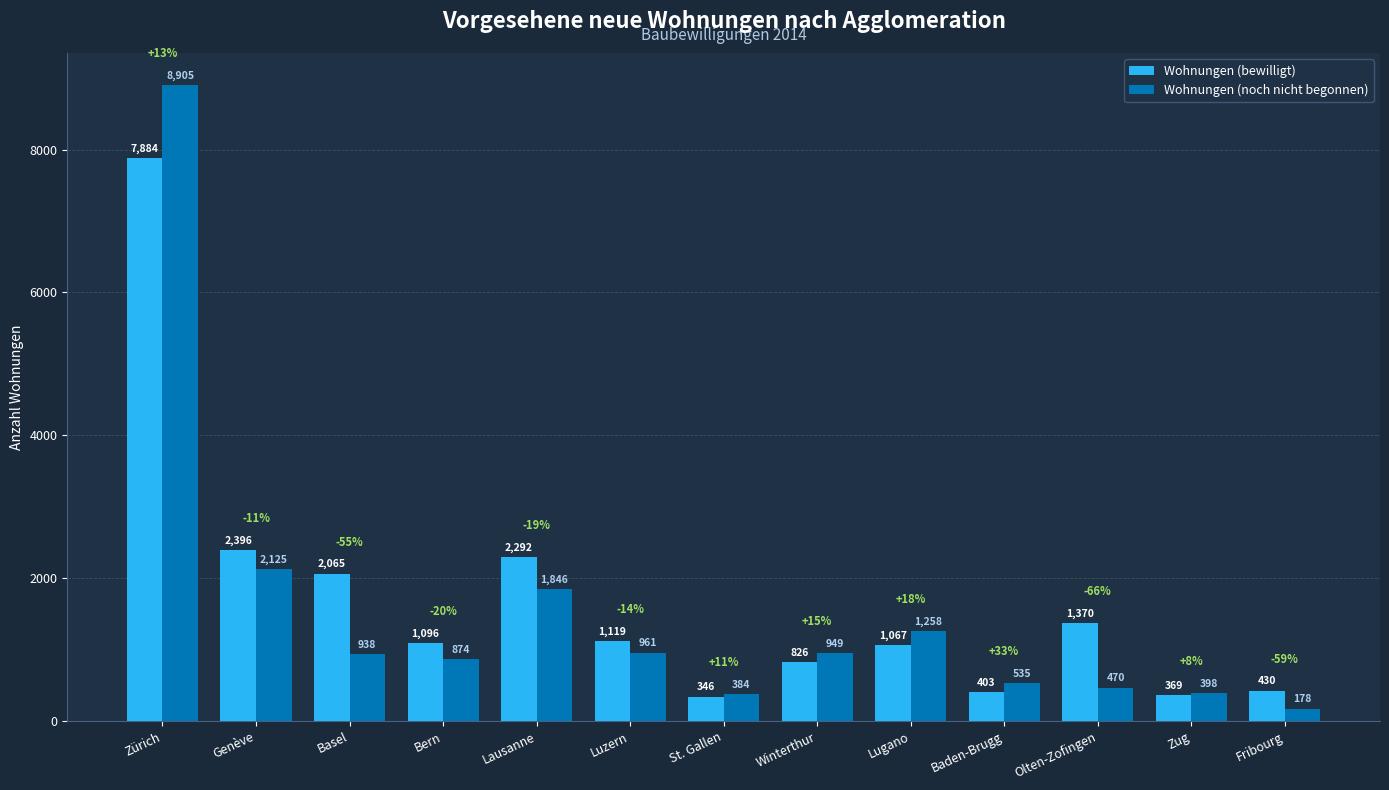

Reading left to right, what are all the values shown in this chart?

Wohnungen (bewilligt): 7884	2396	2065	1096	2292	1119	346	826	1067	403	1370	369	430
Wohnungen (noch nicht begonnen): 8905	2125	938	874	1846	961	384	949	1258	535	470	398	178